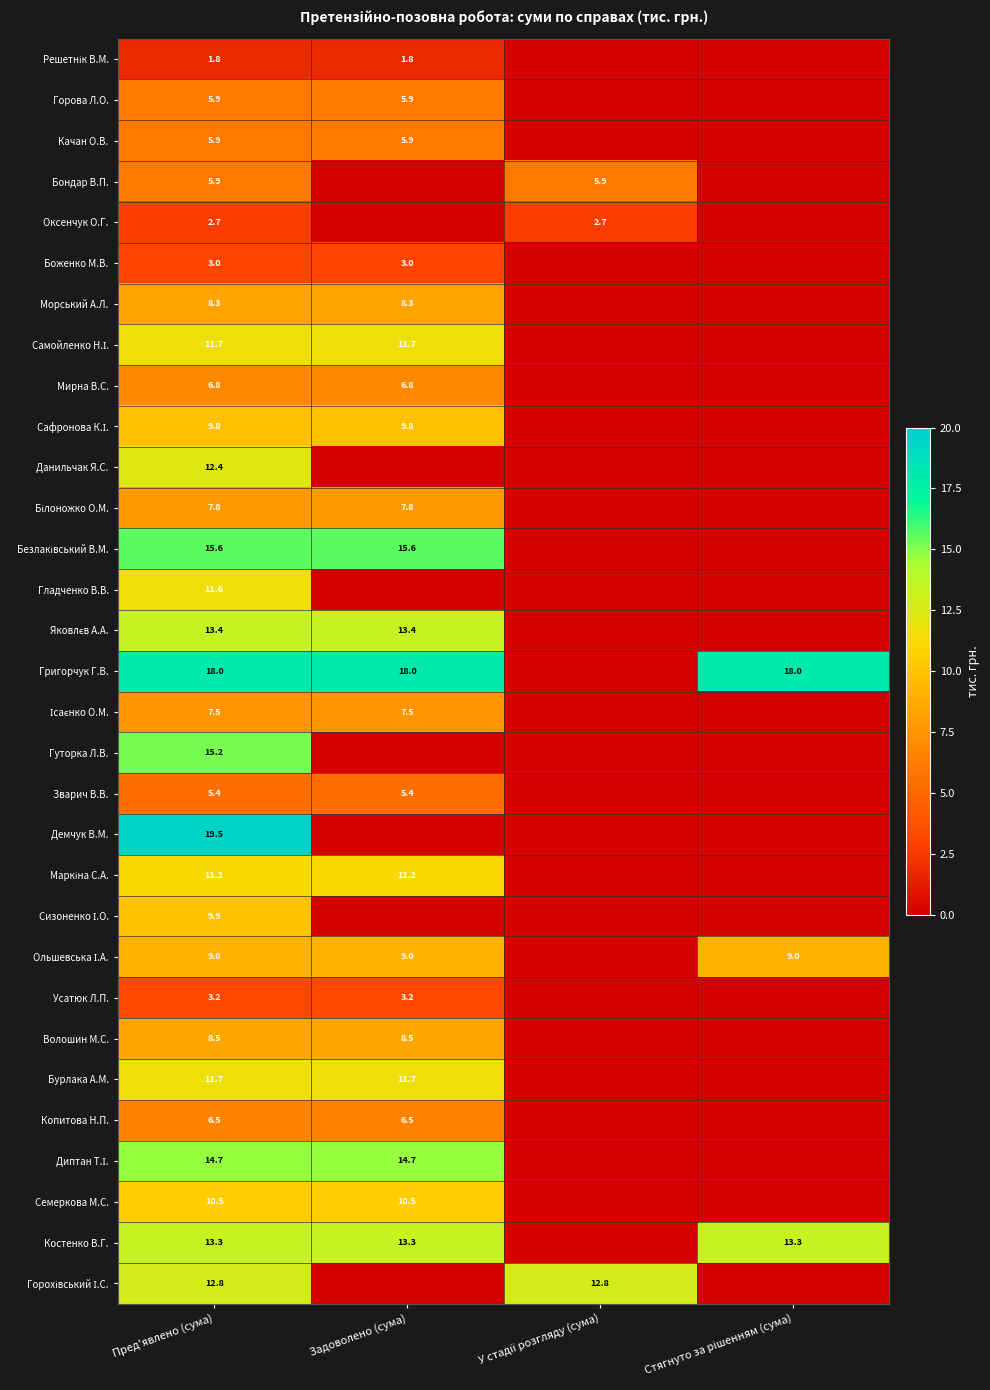

The Горова Л.О. series shows 10.2 at Пред'явлено (сума). True or false?

False